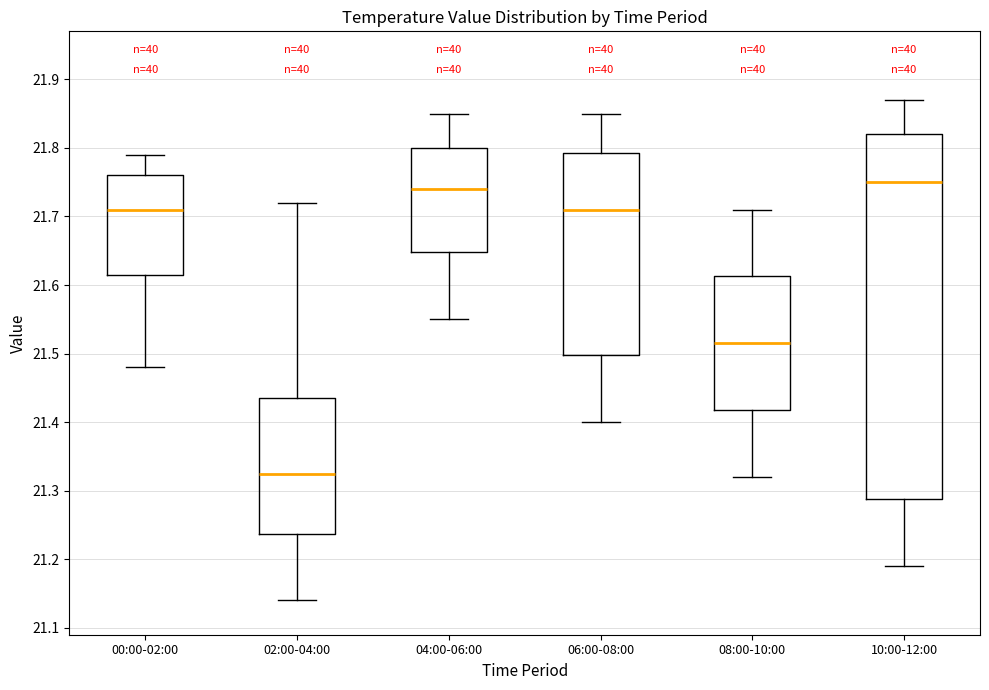

Which box has the lowest median line?

02:00-04:00